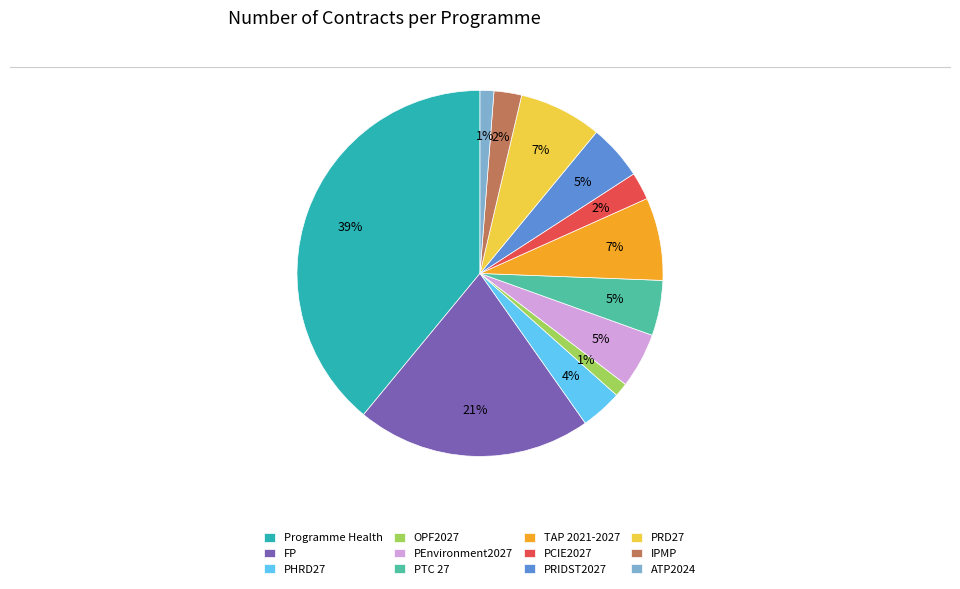

To the nearest percent, what is the difference between the IPMP and TAP 2021-2027 slice percentages?

5%